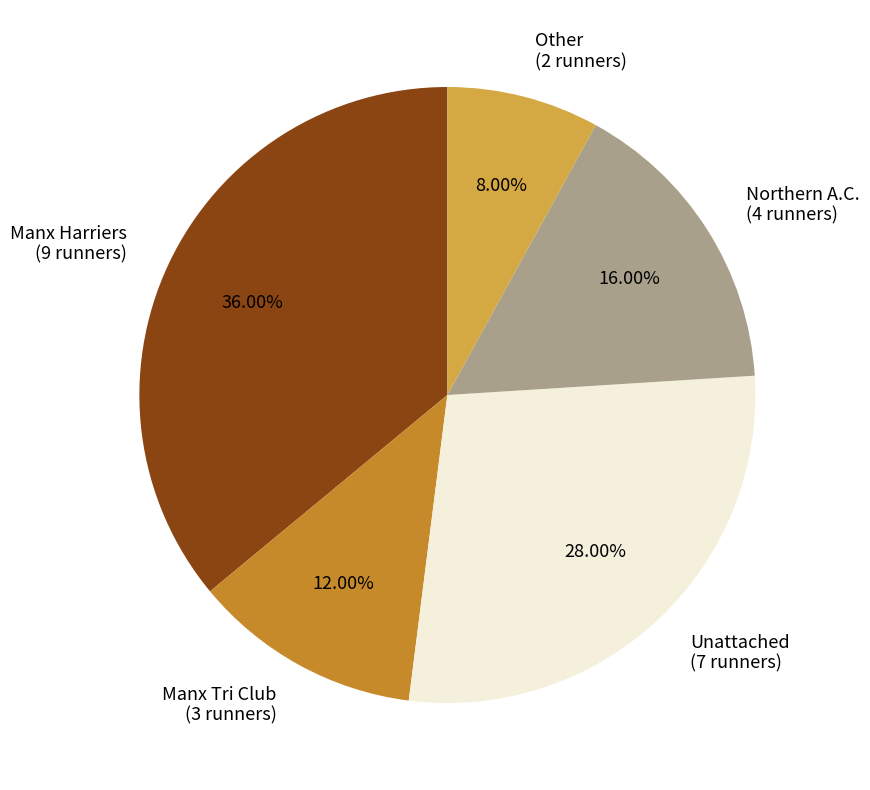

True or false: Northern A.C. accounts for 9% of the total.

False